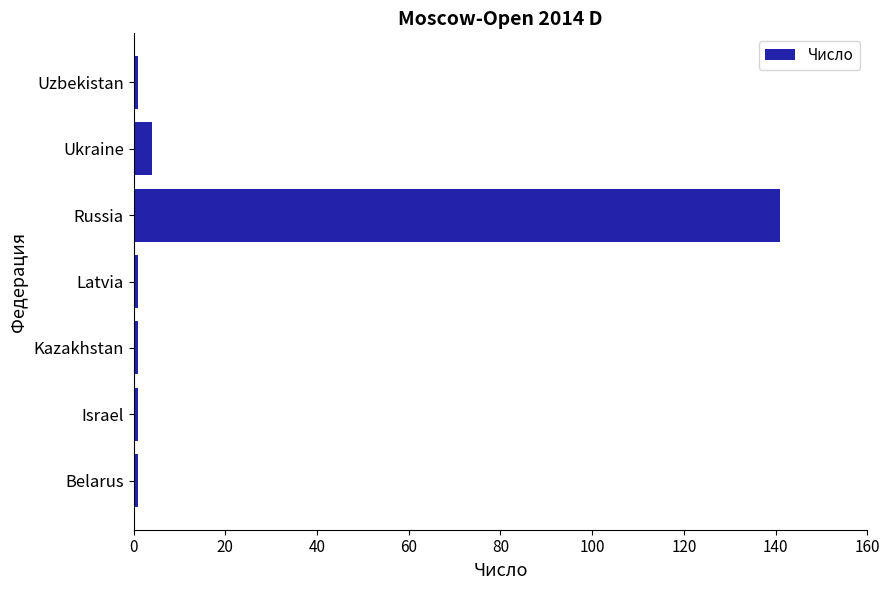

Which category has the highest value across all series?

Russia